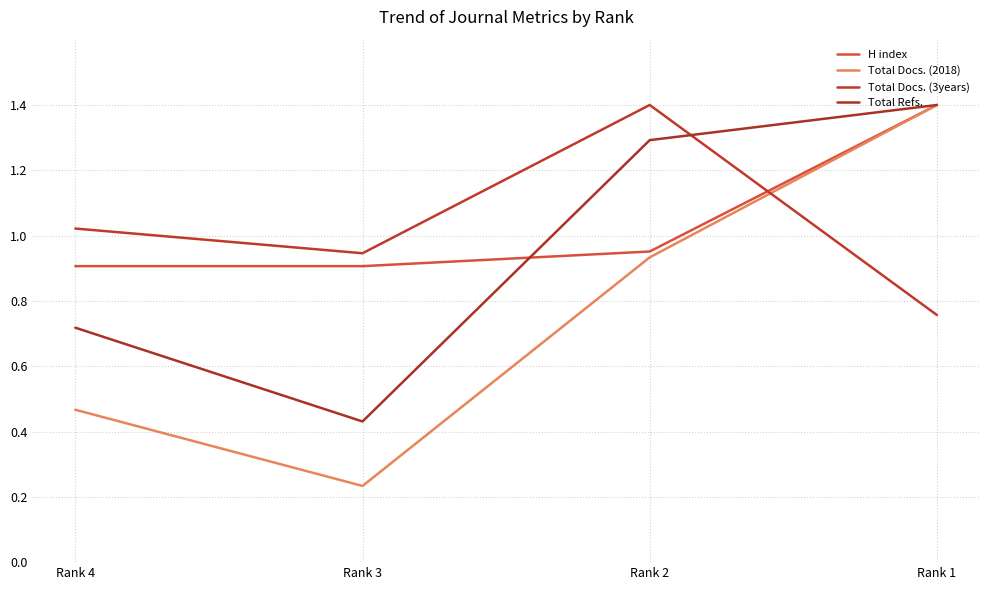

At which category is the sum across all series the highest?

Rank 1